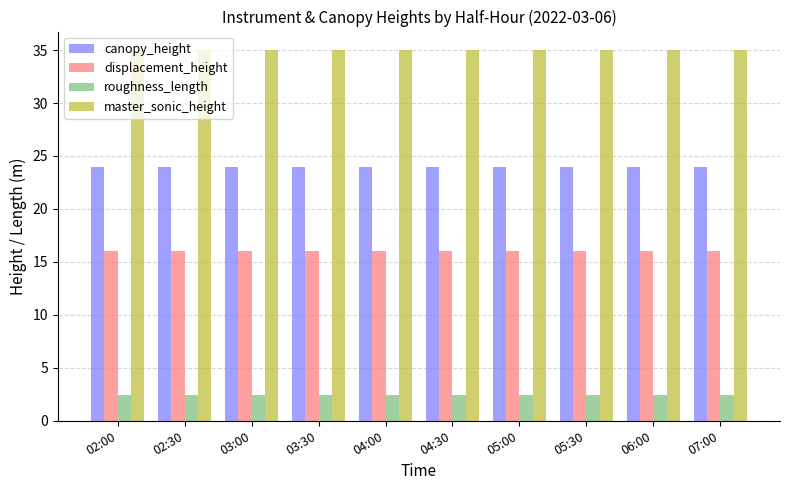

What is the spread (max minus min) of values at 05:00?

32.6